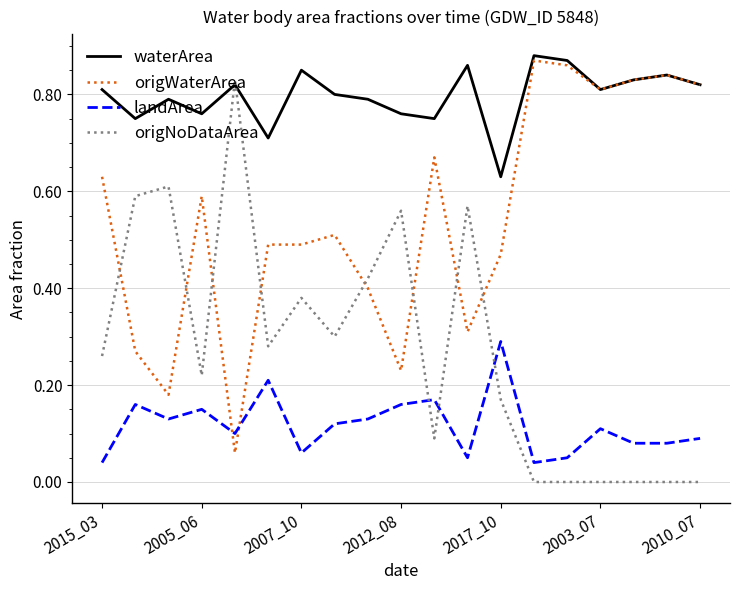

Is this an area chart (filled region under the line)?

No